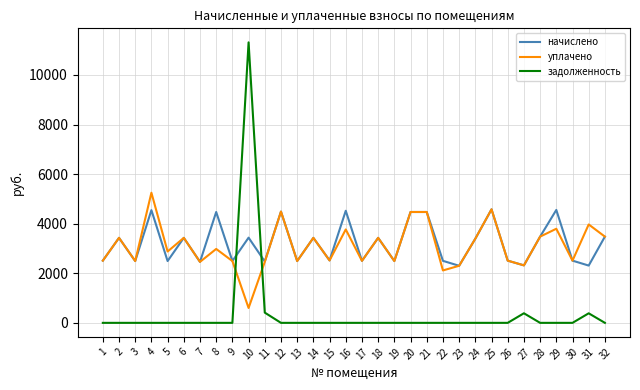

Rank the series by their maximum value, from highest to lowest.

задолженность, уплачено, начислено